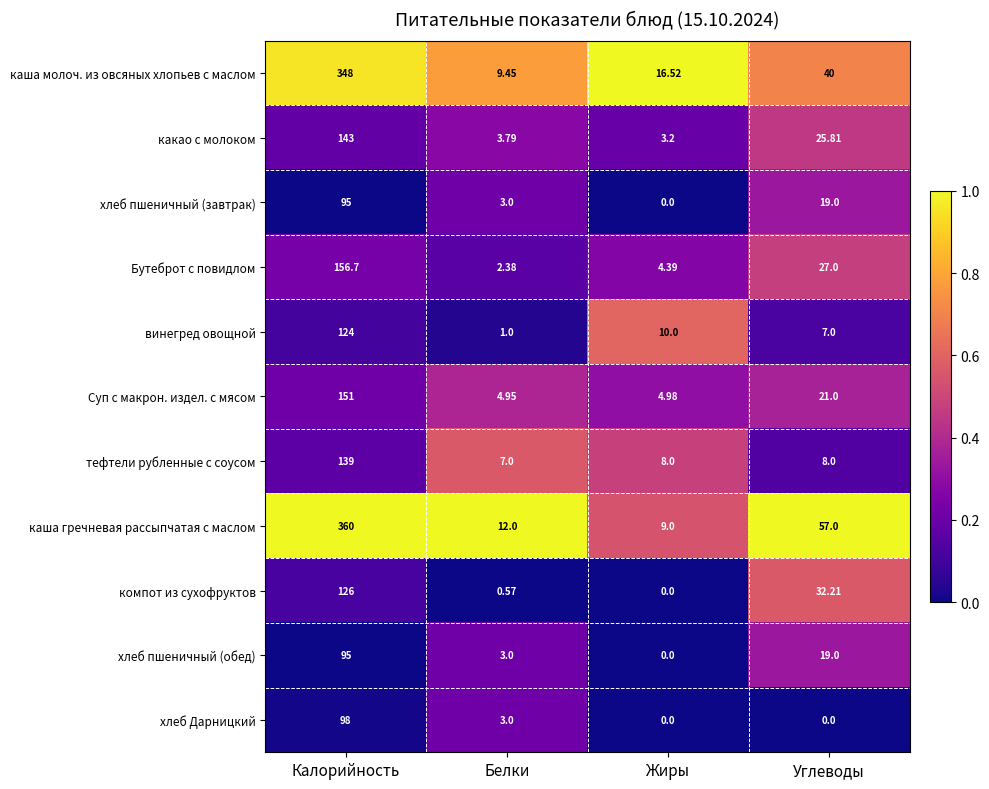

At which label does винегред овощной first exceed 10?

Калорийность